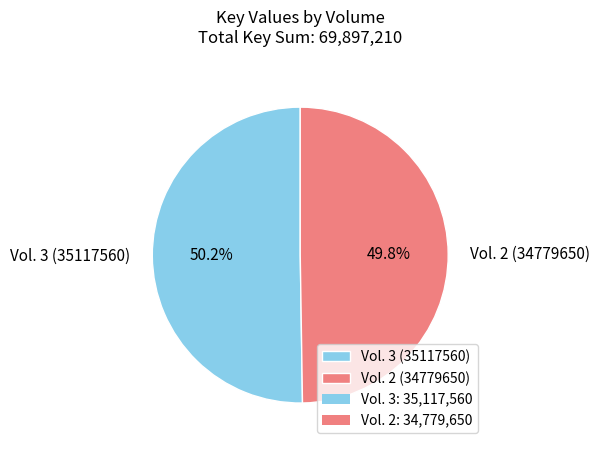

True or false: Vol. 3 (35117560) accounts for 50% of the total.

True